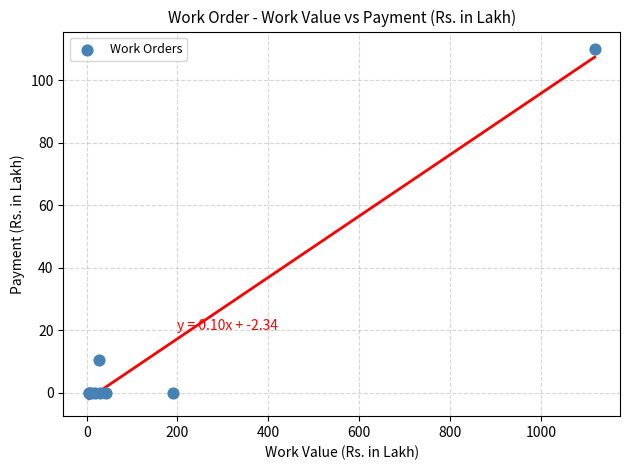

What Y value in the scatter plot is closest to 55?

10.5